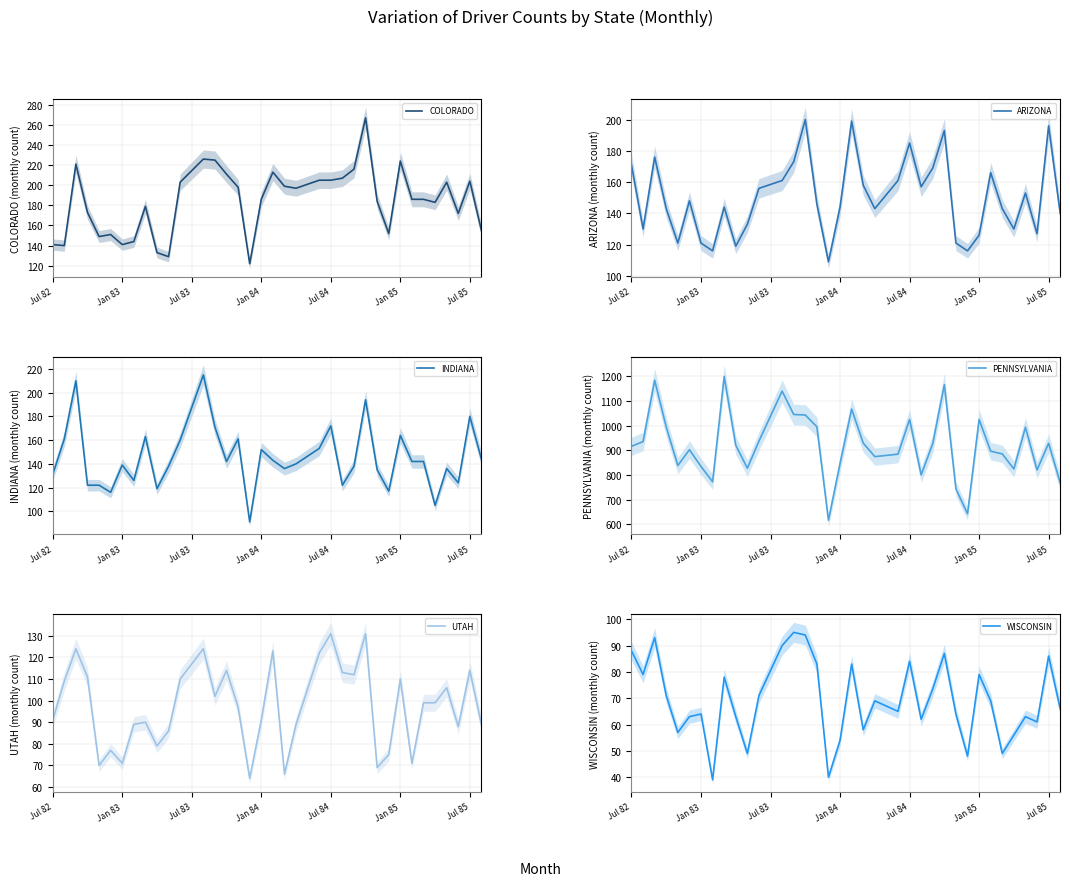

How many lines are shown in the chart?

6